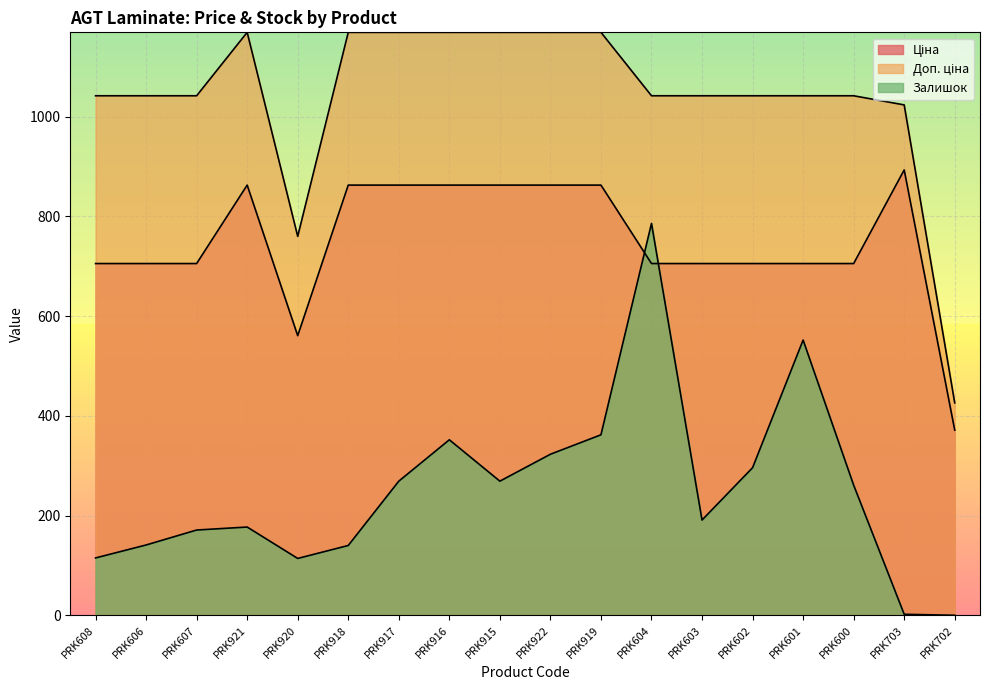

The Ціна series shows 705.5 at PRK603. True or false?

True